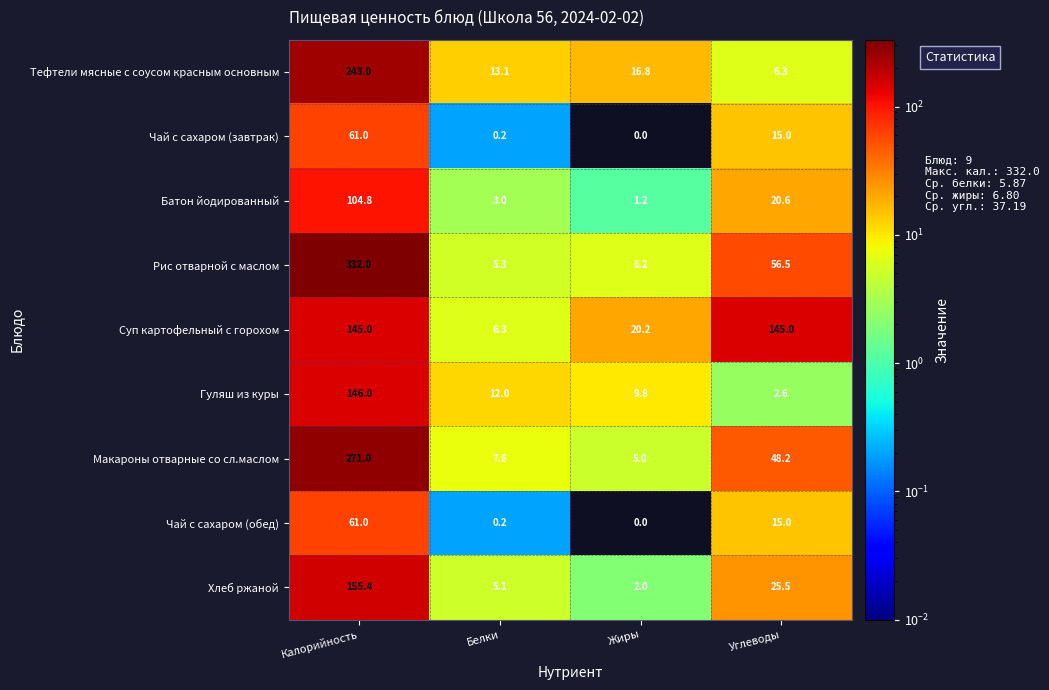

How many positive values does the Чай с сахаром (обед) series have?

3